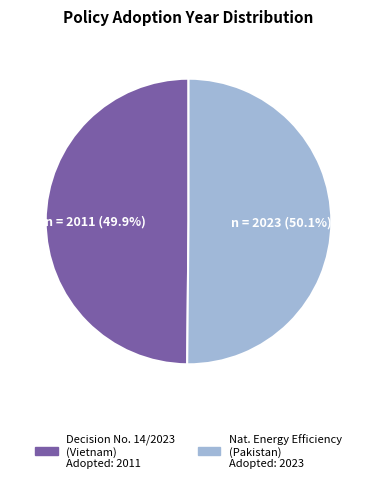

How many segments does this pie chart have?

2